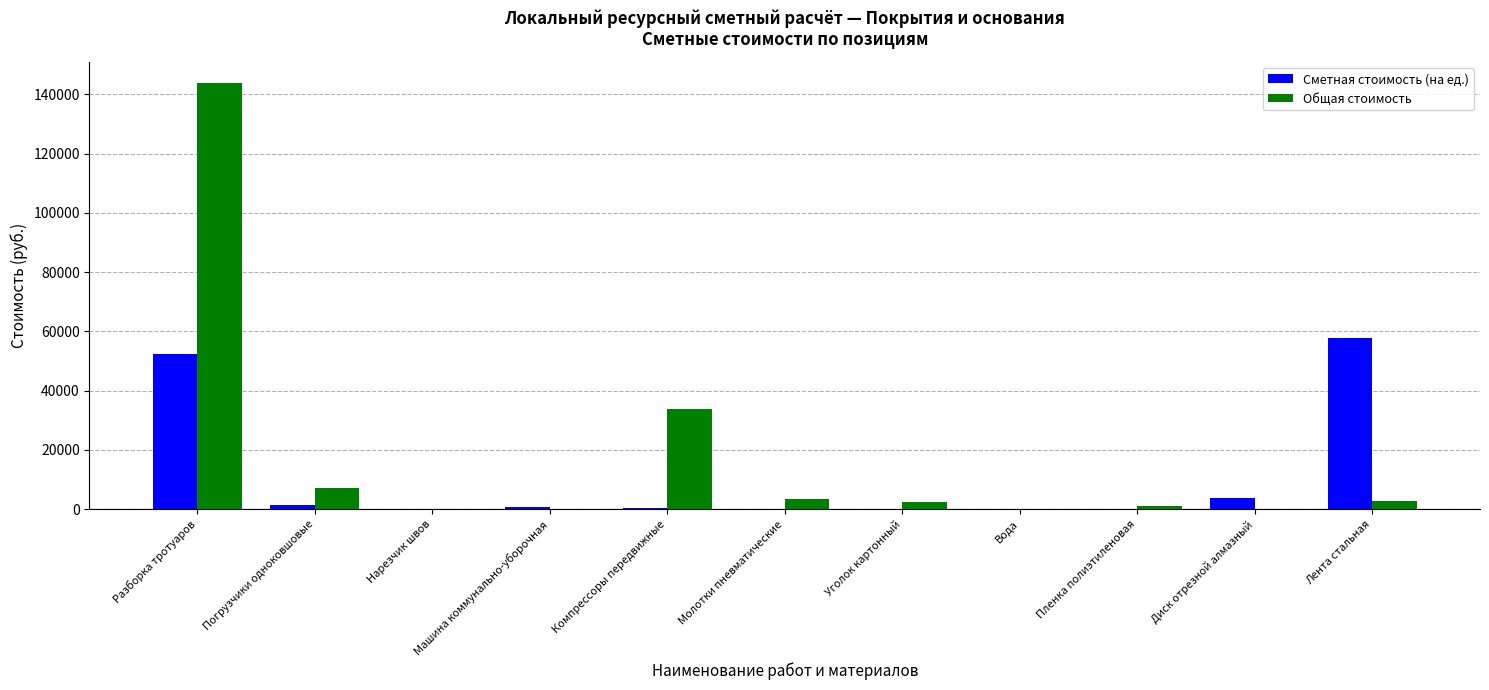

Which label corresponds to the largest value in the chart?

Разборка тротуаров